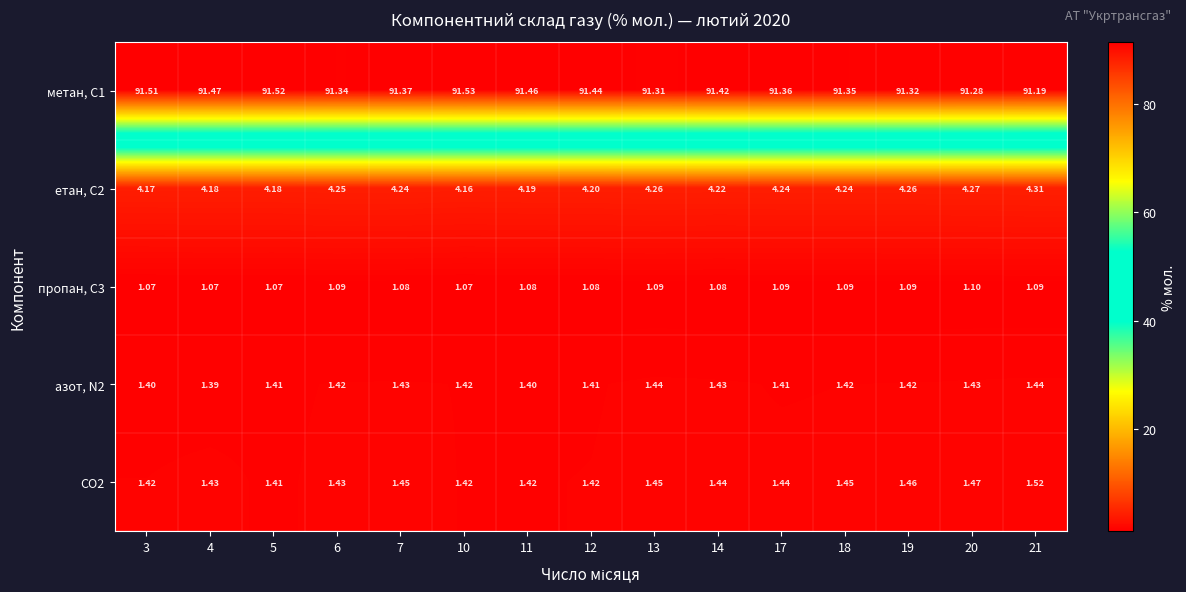

Is the value of пропан, С3 at 19 greater than the value of метан, С1 at 10?

No